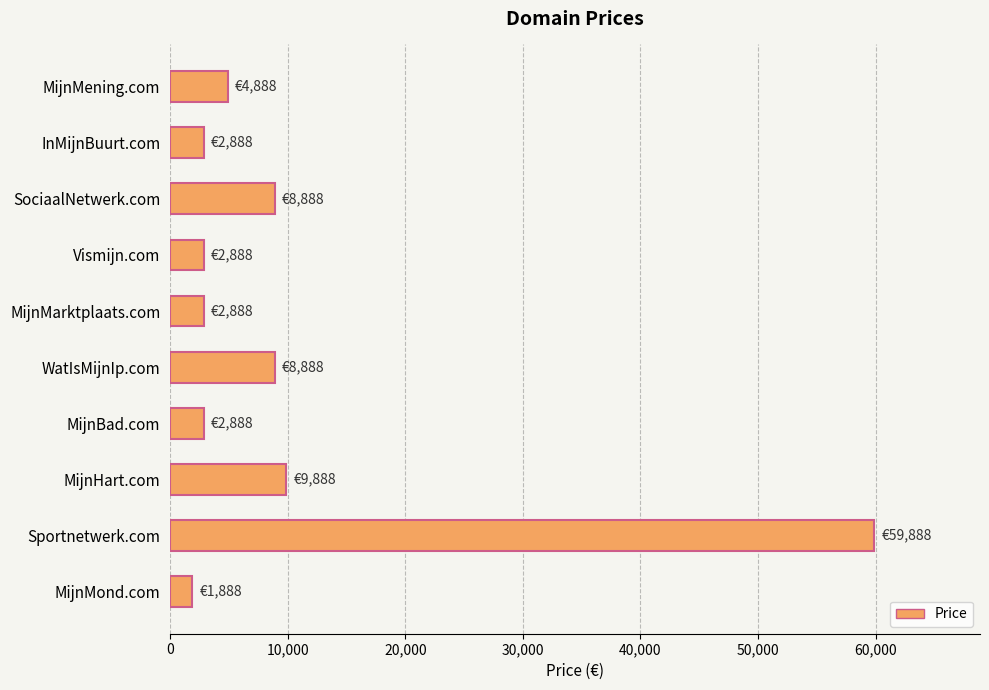

Reading top to bottom, what are all the values shown in this chart?

4888	2888	8888	2888	2888	8888	2888	9888	59888	1888